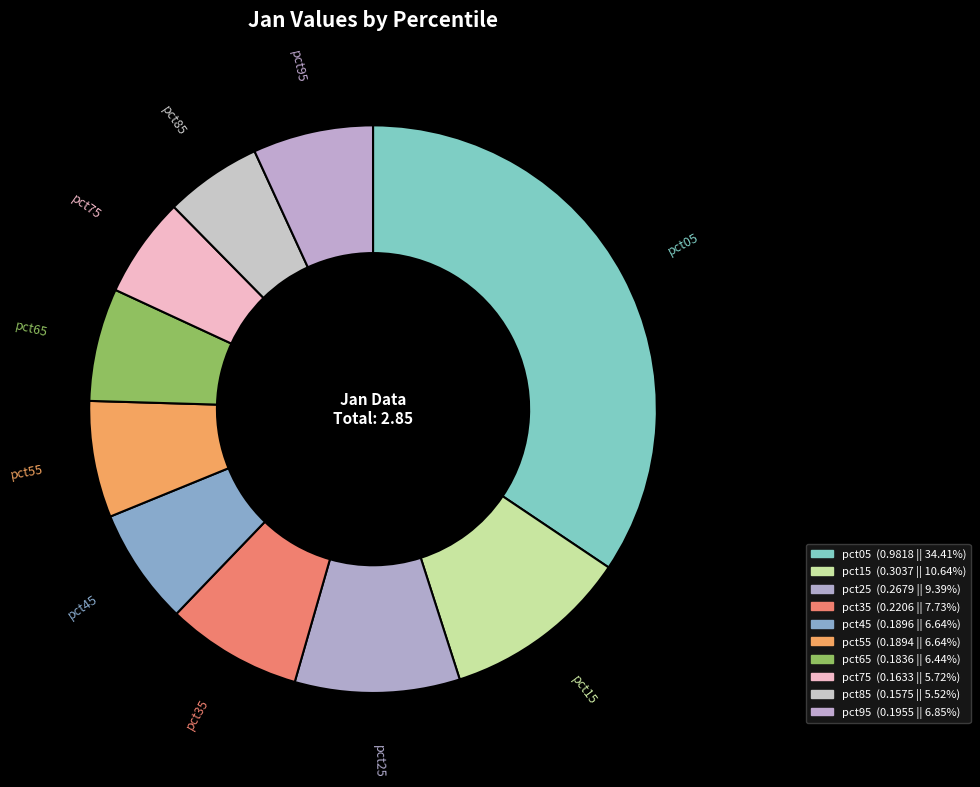

Which category has the smallest portion of the pie?

pct85